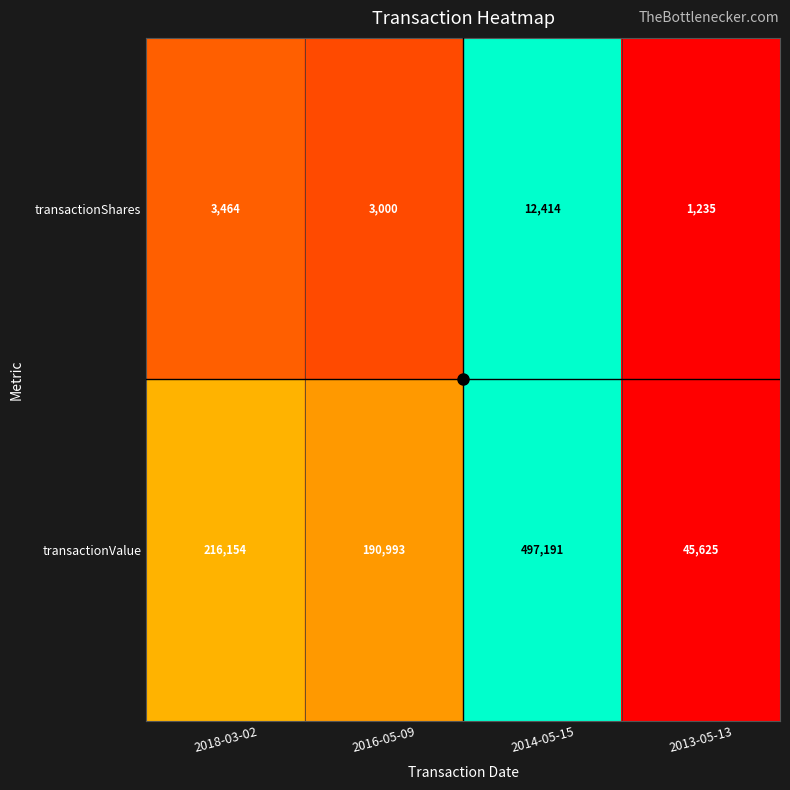

What is the maximum value for transactionShares?

12414